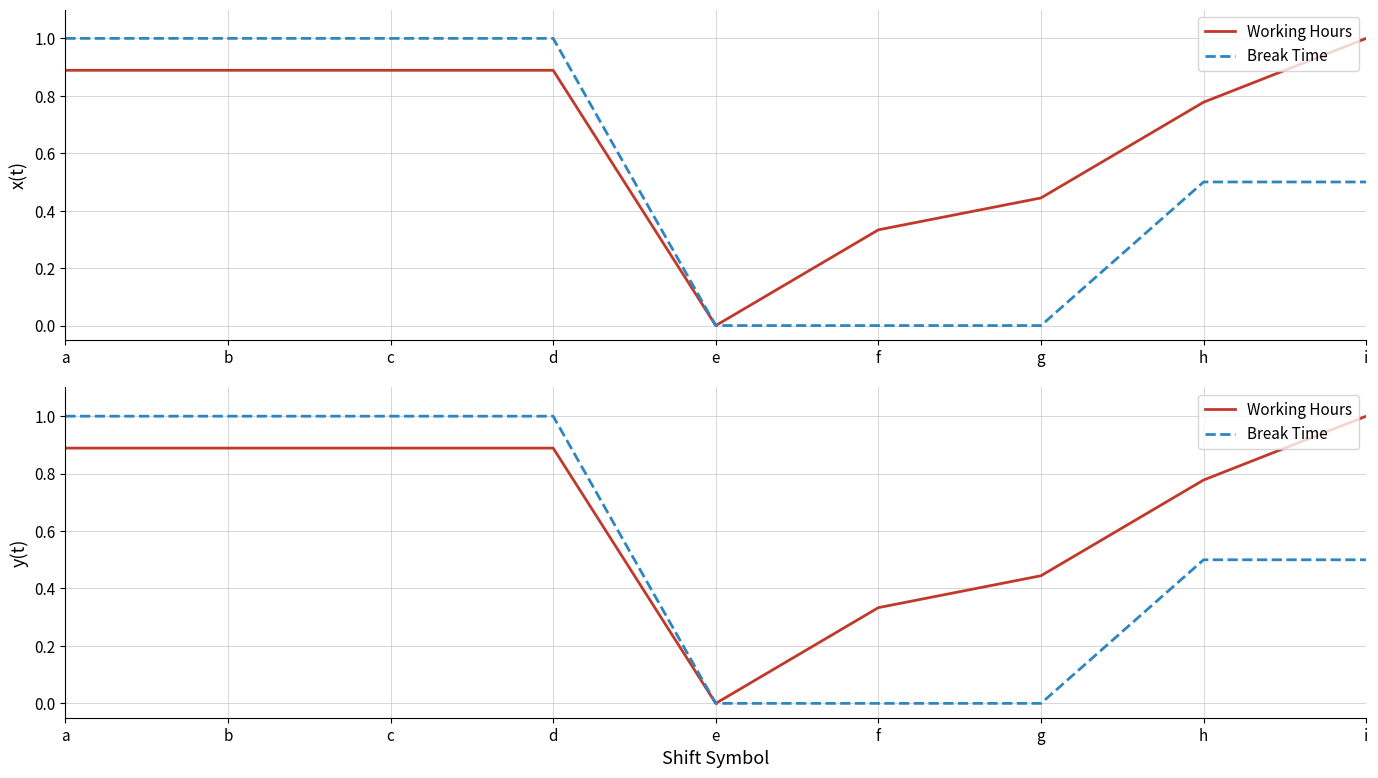

True or false: Break Time and Working Hours intersect in this chart.

False